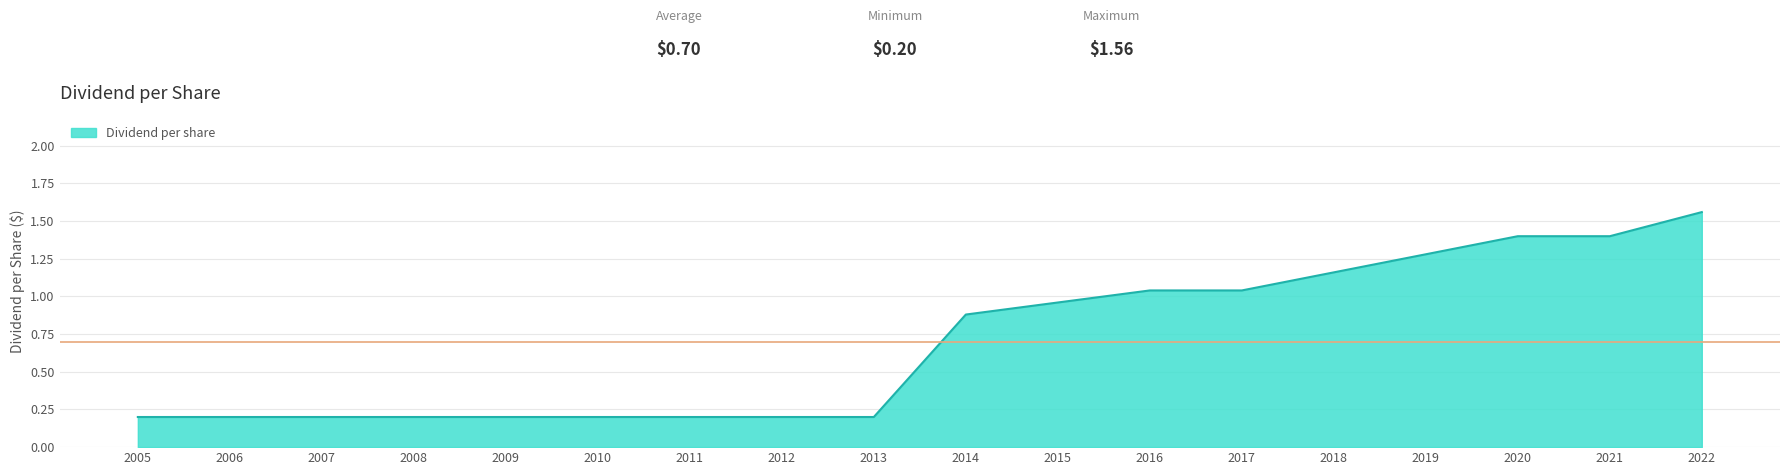

What is the smallest value displayed?

0.2